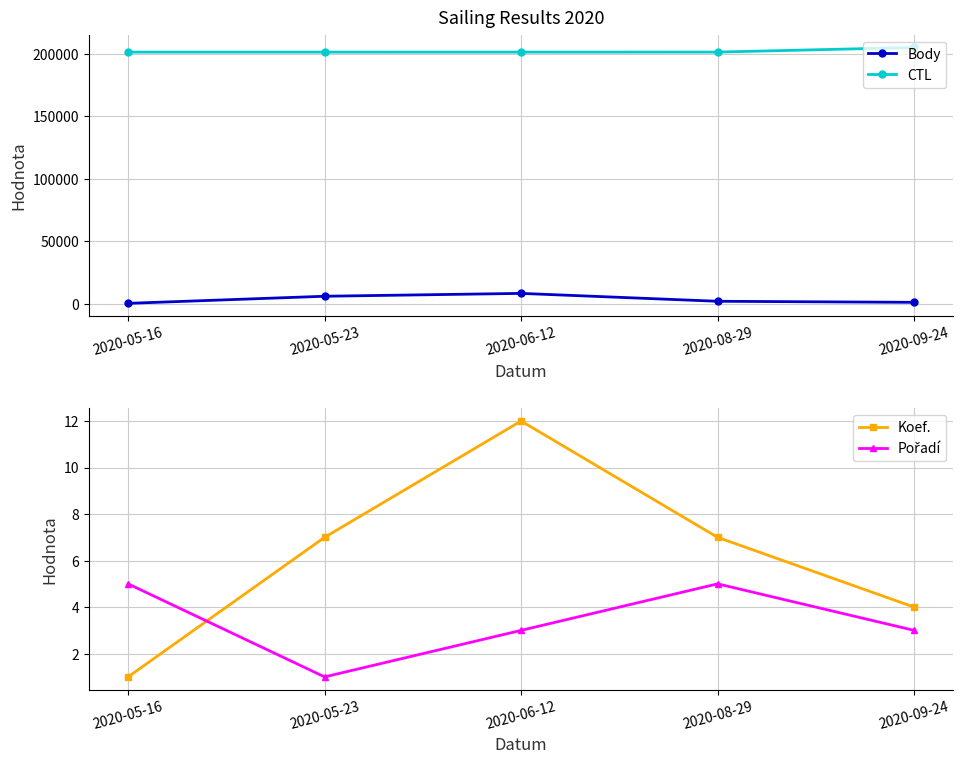

Reading left to right, extract all data points from this chart.

Body: 2020-05-16=481	2020-05-23=6154	2020-06-12=8437	2020-08-29=2136	2020-09-24=1291
CTL: 2020-05-16=201303	2020-05-23=201304	2020-06-12=201311	2020-08-29=201332	2020-09-24=205027
Koef.: 2020-05-16=1	2020-05-23=7	2020-06-12=12	2020-08-29=7	2020-09-24=4
Pořadí: 2020-05-16=5	2020-05-23=1	2020-06-12=3	2020-08-29=5	2020-09-24=3